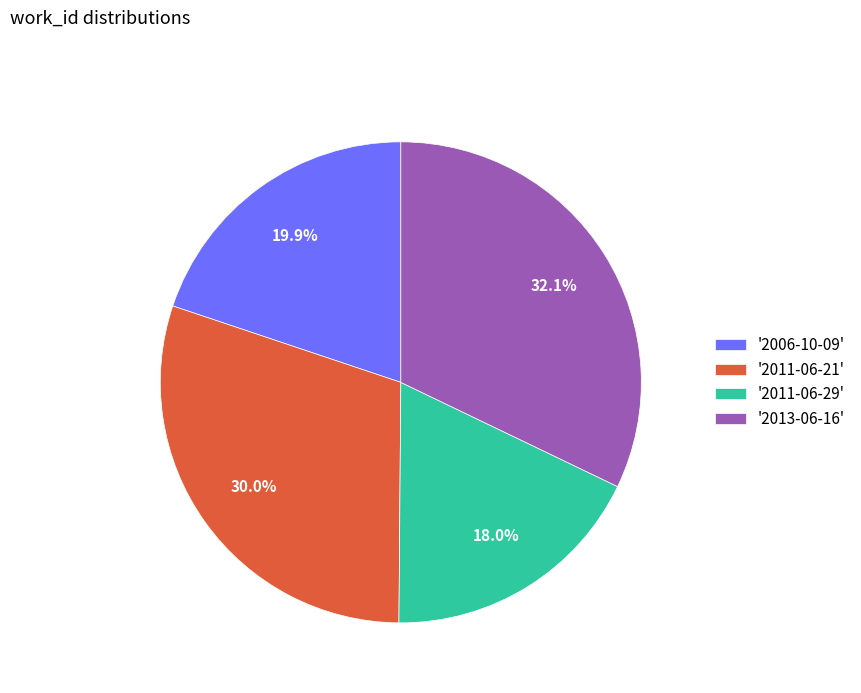

Which slice is the smallest?

'2011-06-29'